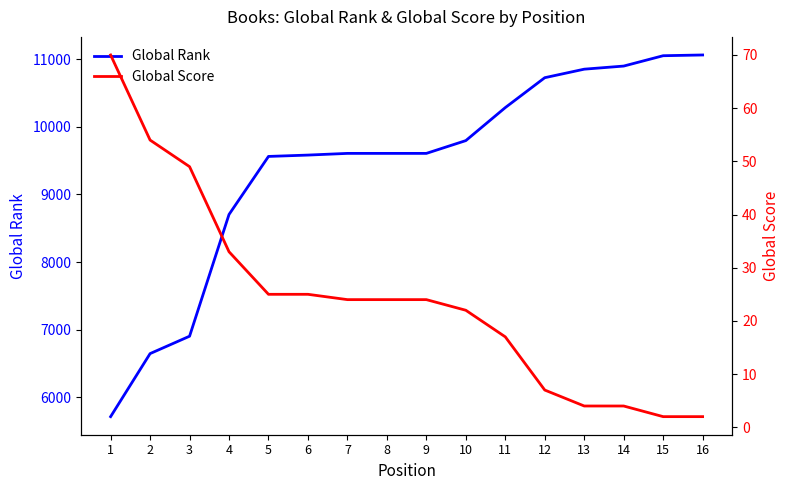

Is this an area chart (filled region under the line)?

No